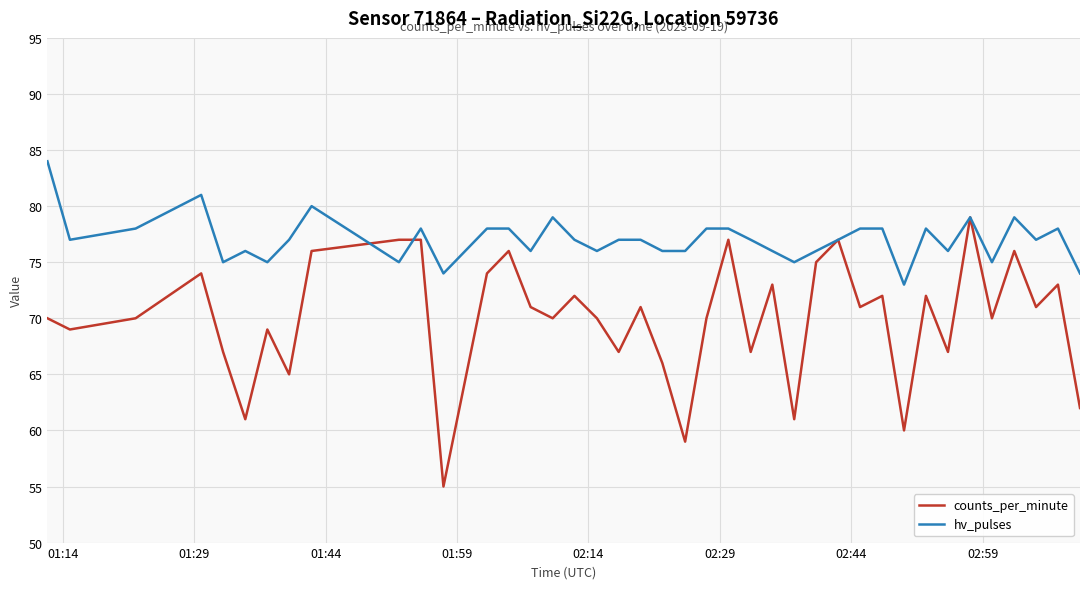

Does the chart display data point markers on the line(s)?

No